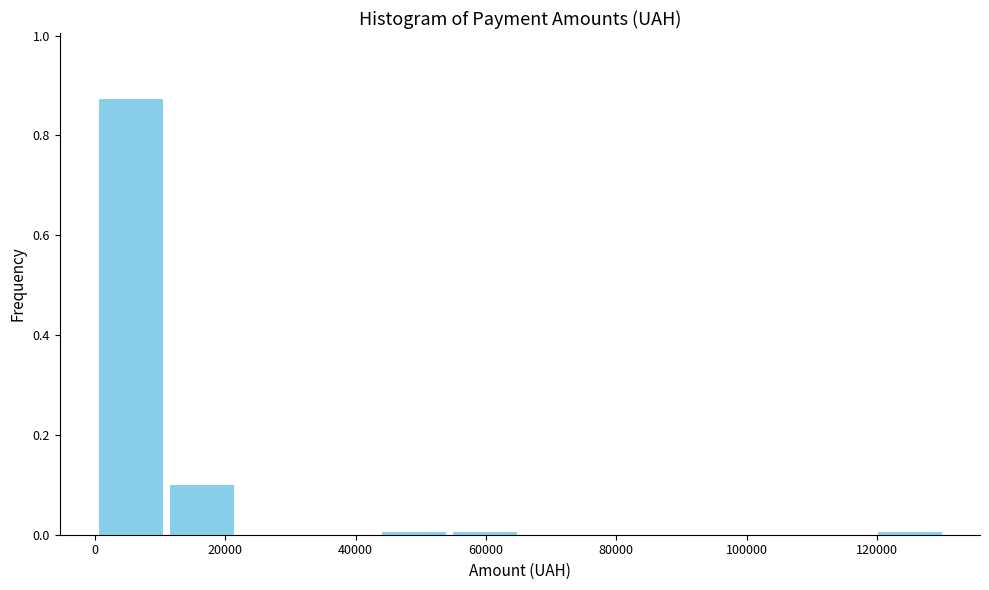

What is the height of the bar covering 0 to 10000 on the x-axis? Neither the bar edges nor the heights are printed on the chart, so give them approximately, as read against the axes.

0.88